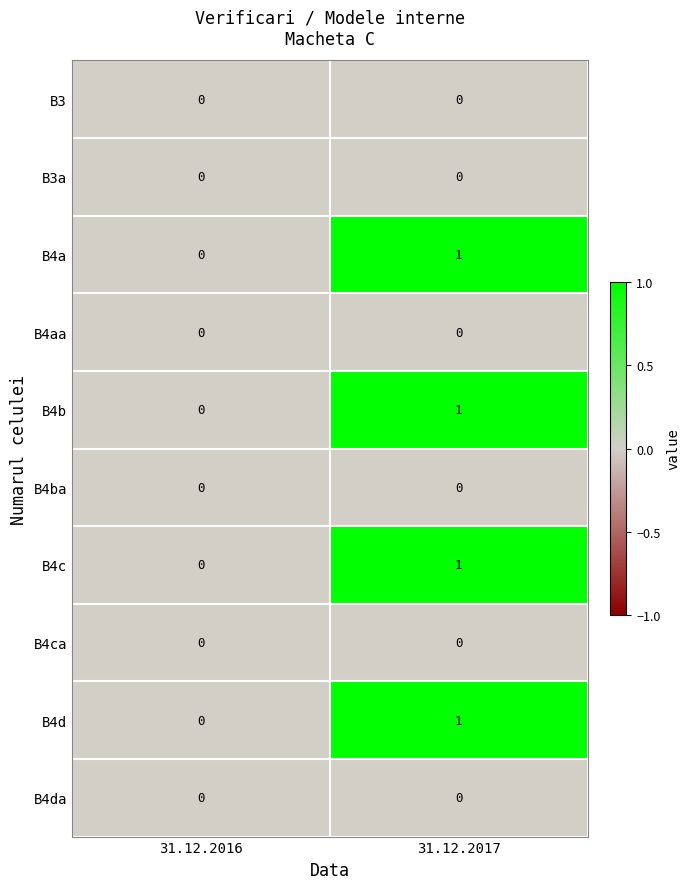

What is the total value across all series at 31.12.2017?

4